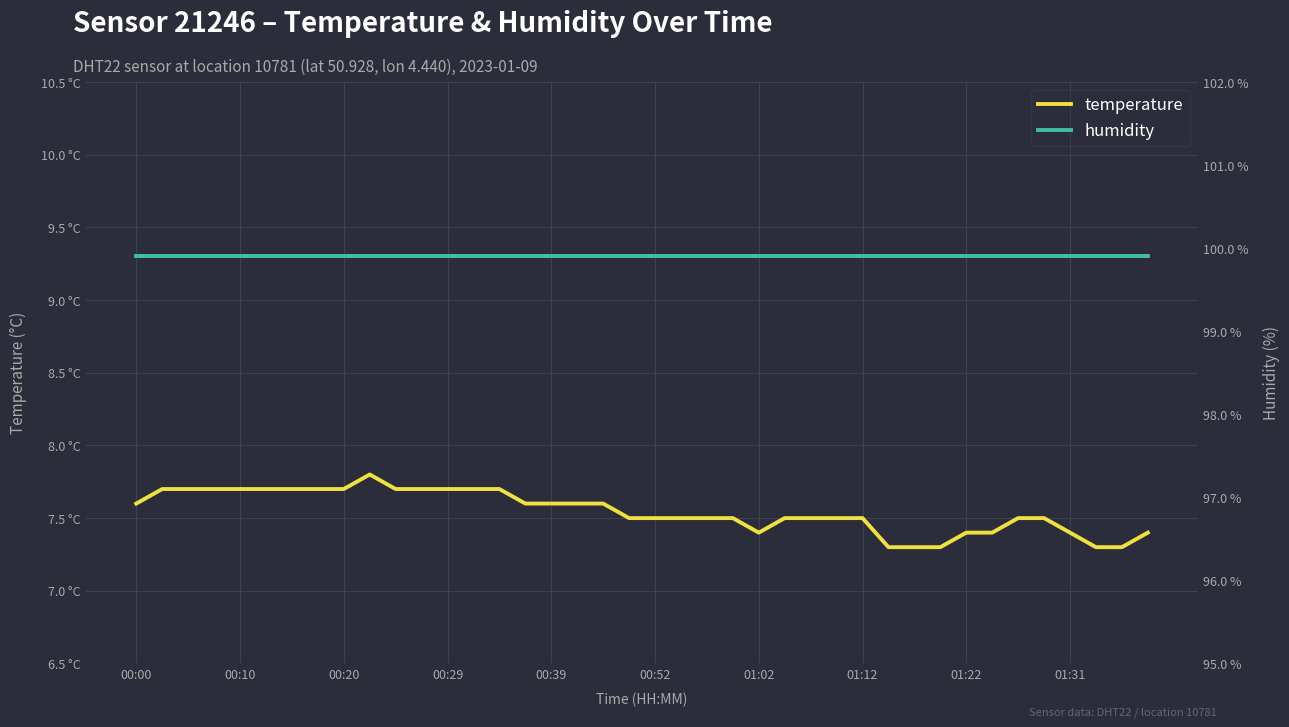

Is it true that humidity equals 49.2 at 00:20?

False